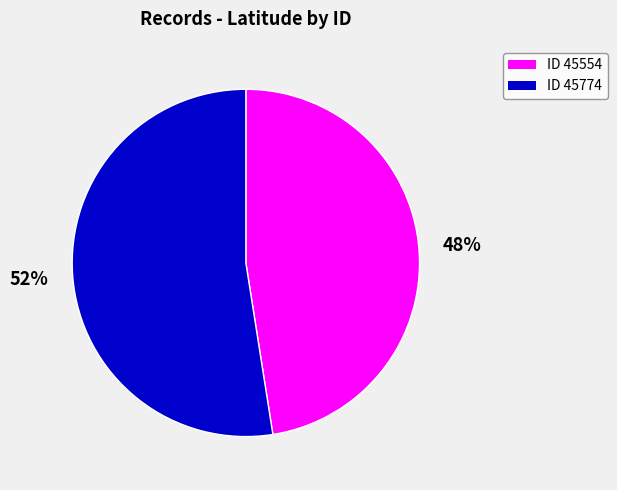

Does any single category account for the majority?

Yes